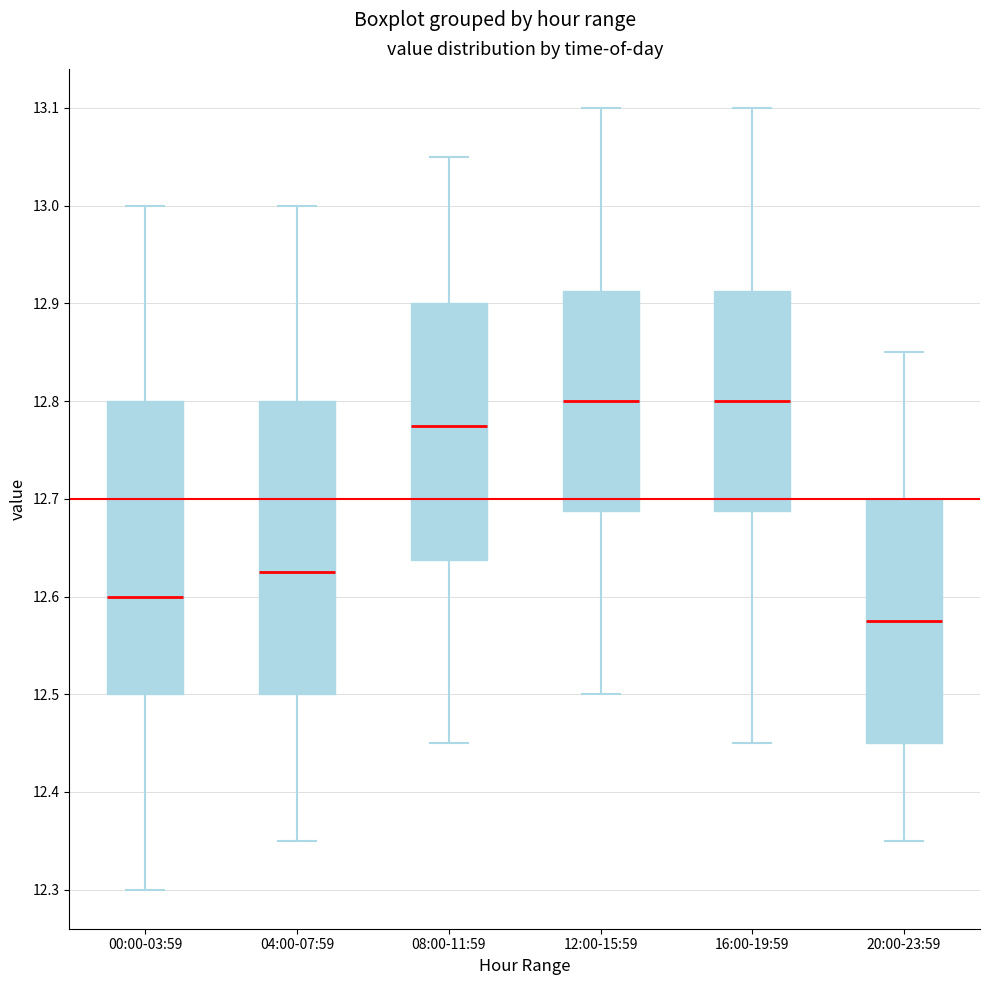

Which box's median line is the lowest?

20:00-23:59